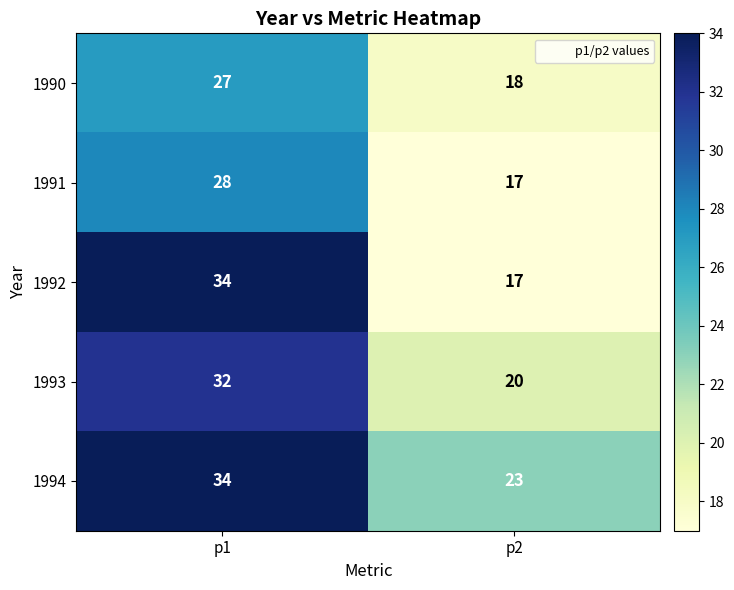

What is the maximum value for 1991?

28